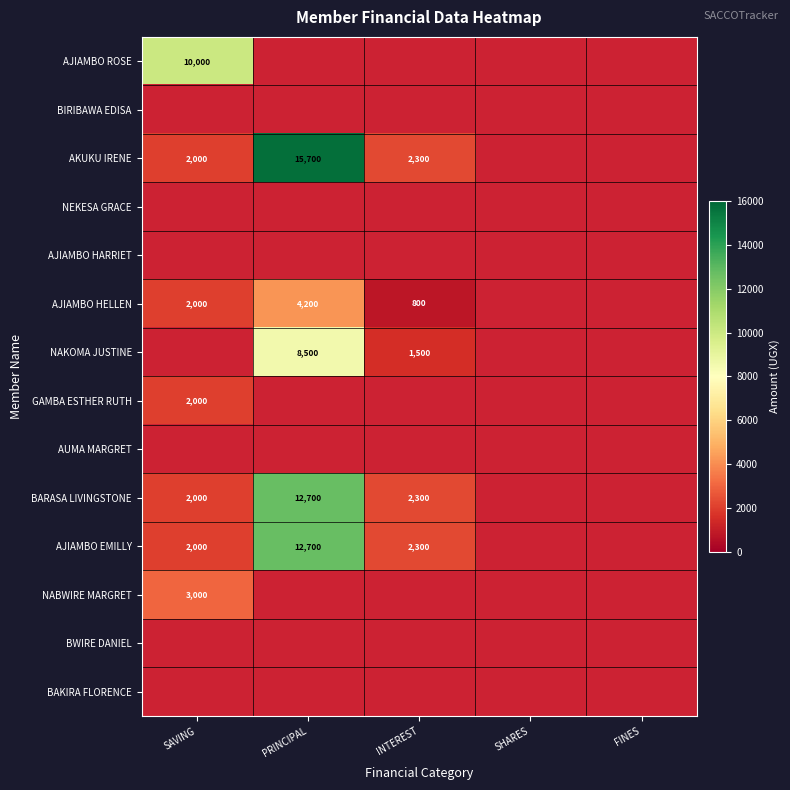

Is it true that AJIAMBO HELLEN equals 2000 at SAVING?

True